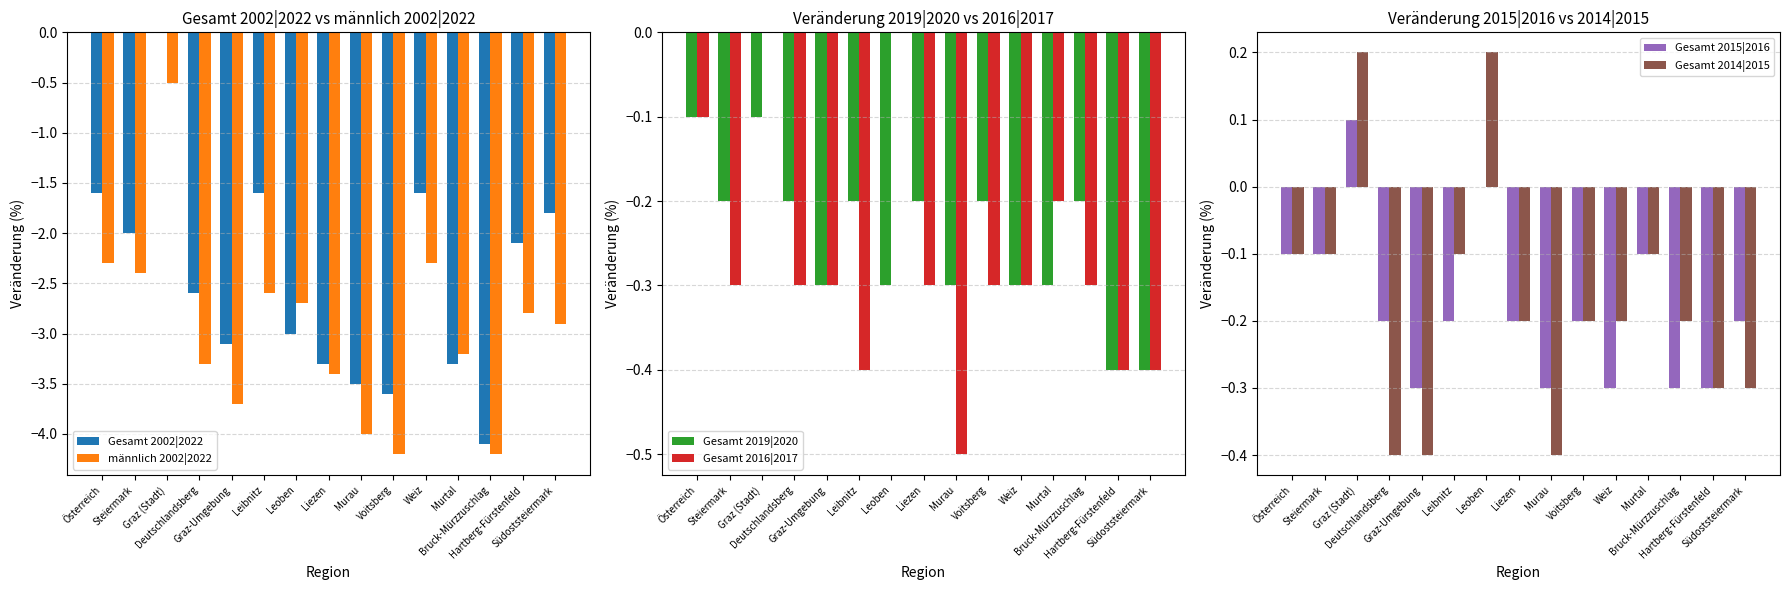

At Graz-Umgebung, list the series in order from smallest to largest.

männlich 2002|2022, Gesamt 2002|2022, Gesamt 2014|2015, Gesamt 2019|2020, Gesamt 2016|2017, Gesamt 2015|2016